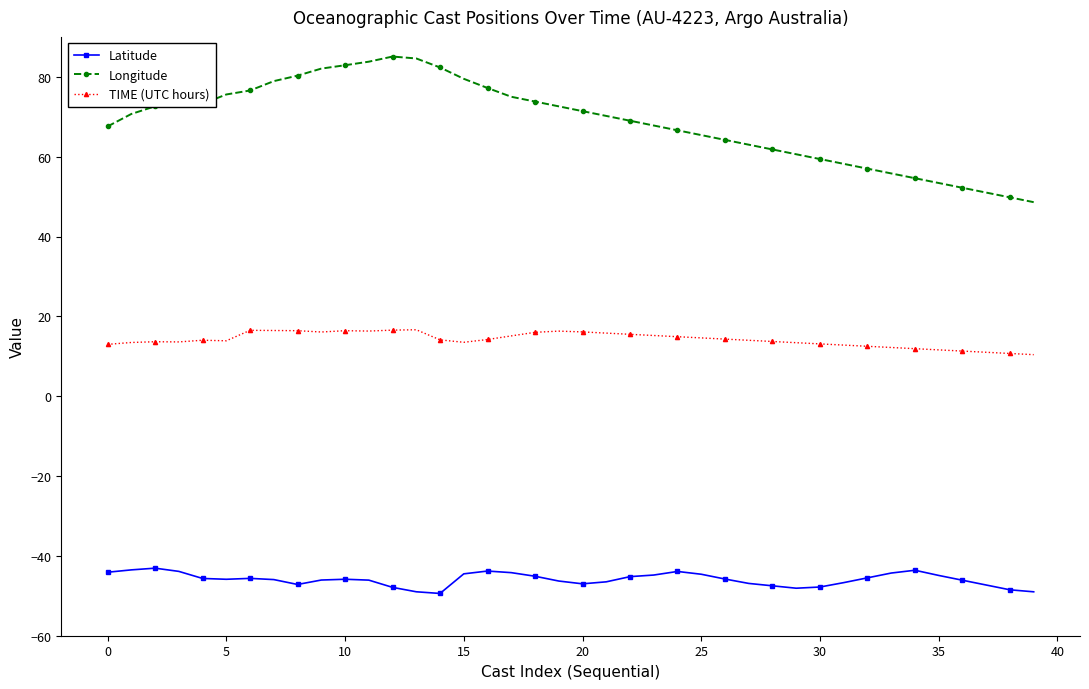

True or false: TIME (UTC hours) and Longitude cross at least once.

False